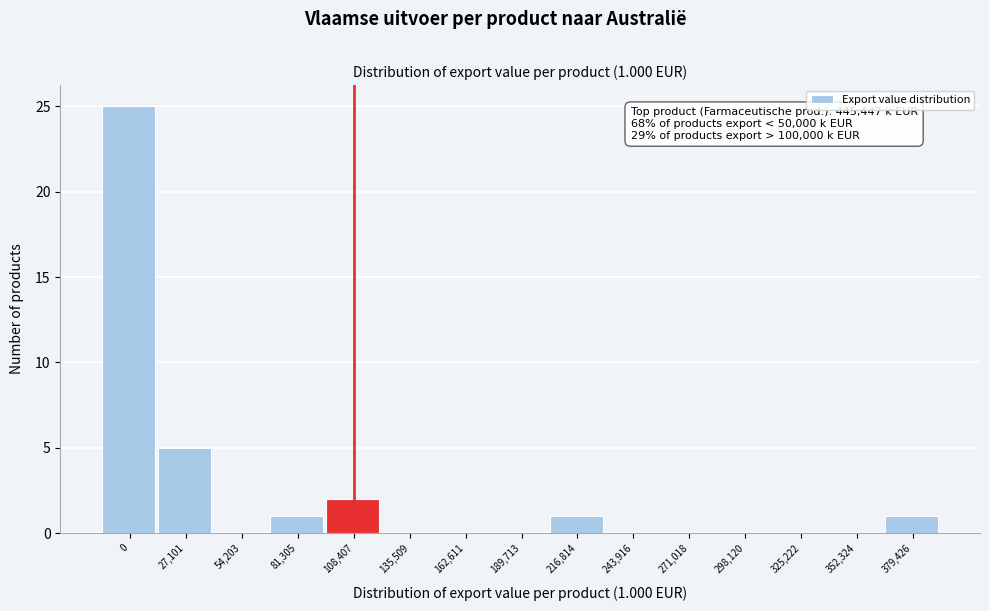

Reading right to left, transcribe all the data shown in this chart.

379,426=1	352,324=0	325,222=0	298,120=0	271,018=0	243,916=0	216,814=1	189,713=0	162,611=0	135,509=0	108,407=2	81,305=1	54,203=0	27,101=5	0=25